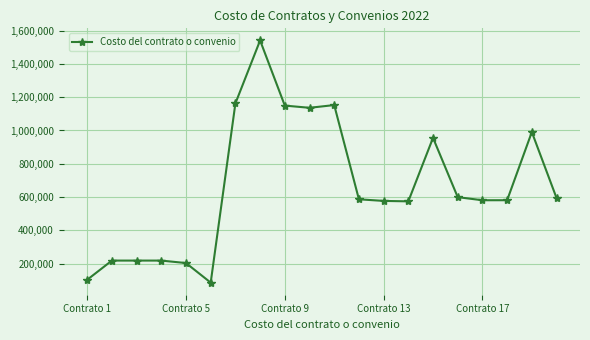

True or false: the data has more than 2 interior local peaks.

True